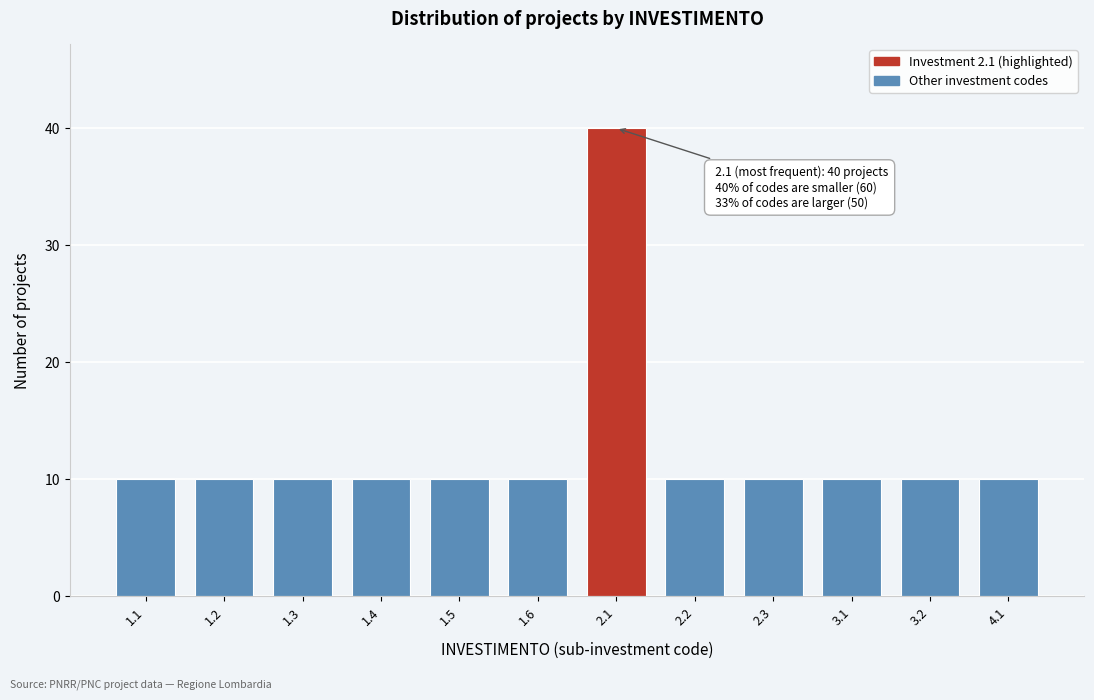

Reading left to right, transcribe all the data shown in this chart.

1.1=10	1.2=10	1.3=10	1.4=10	1.5=10	1.6=10	2.1=40	2.2=10	2.3=10	3.1=10	3.2=10	4.1=10